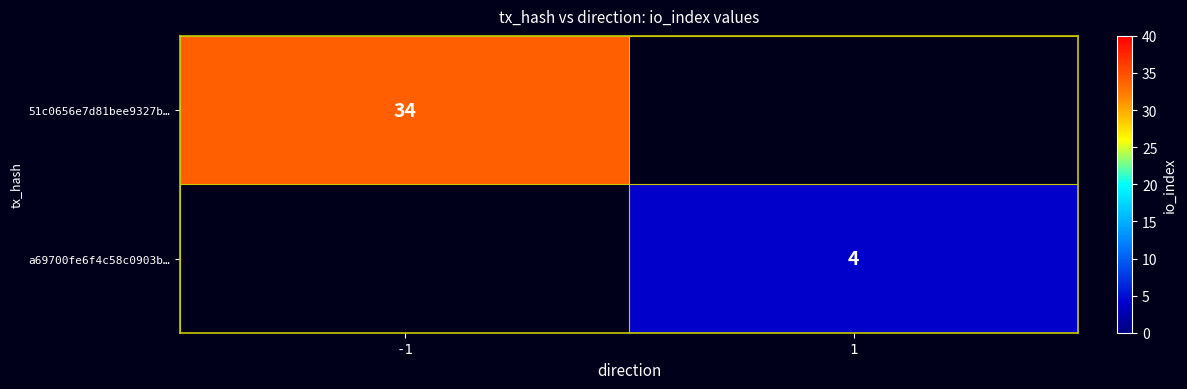

Between 1 and -1, which is larger?

-1